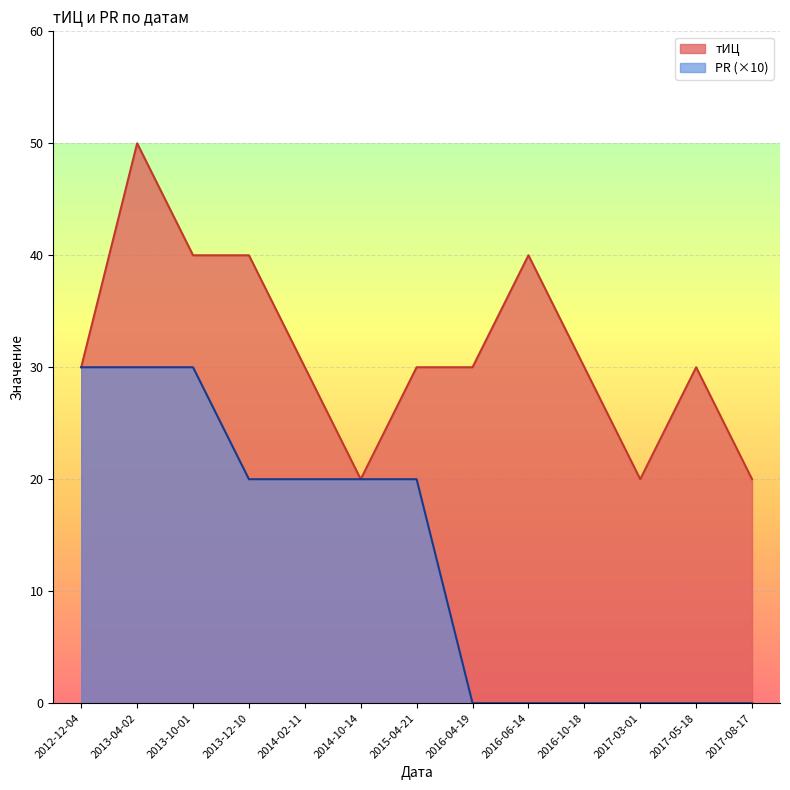

True or false: тИЦ has more than 0 points higher than both neighbors.

True